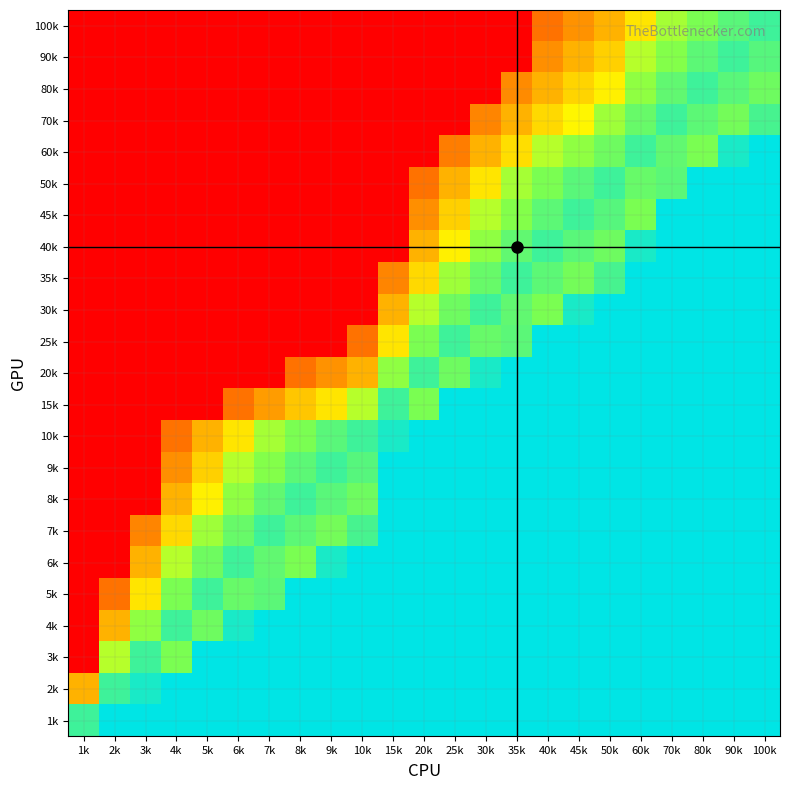

Which has a higher value, 1k or 30k?

30k